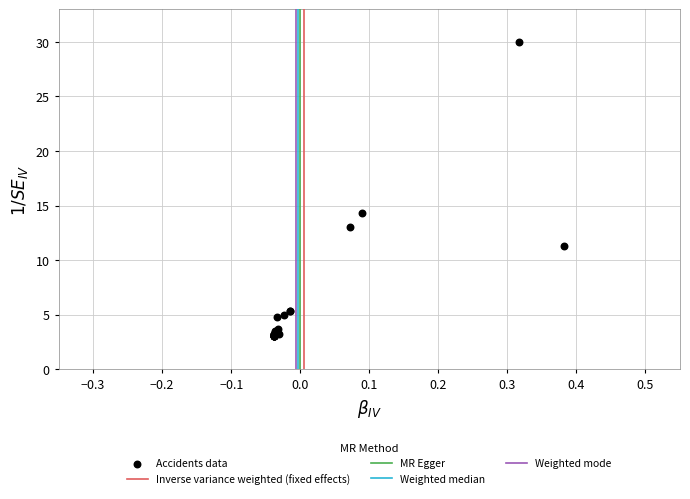

What Y value in the scatter plot is closest to 16?

14.3